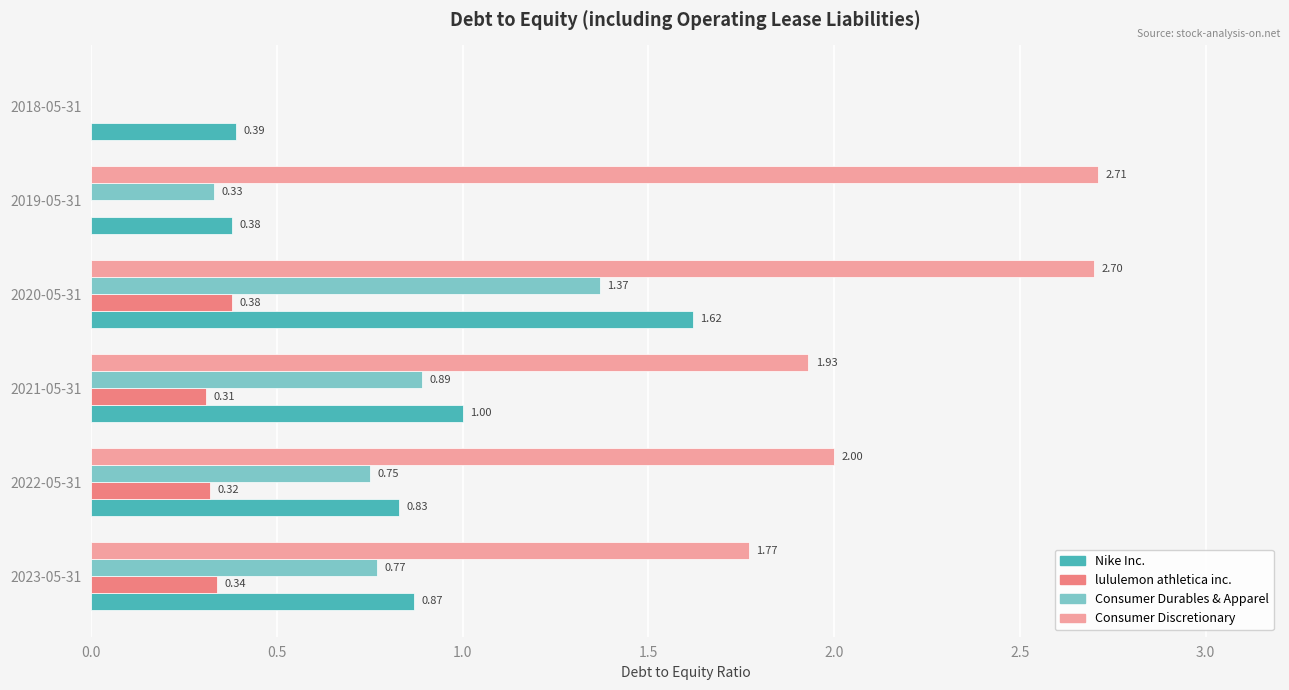

How many categories are shown in the chart?

6